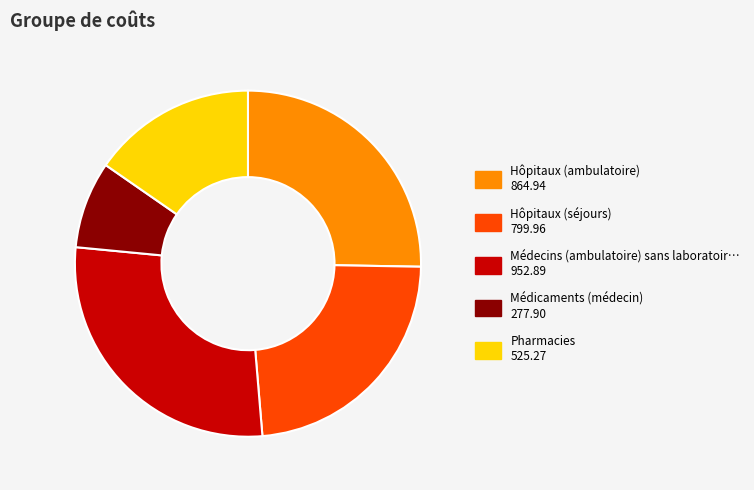

Does any single category account for the majority?

No